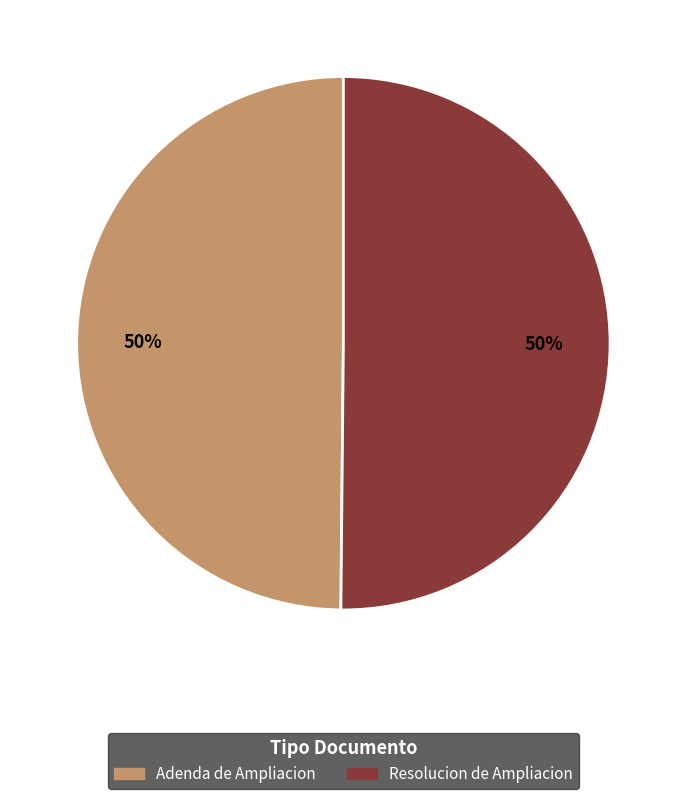

To the nearest percent, what is the average slice percentage?

50%